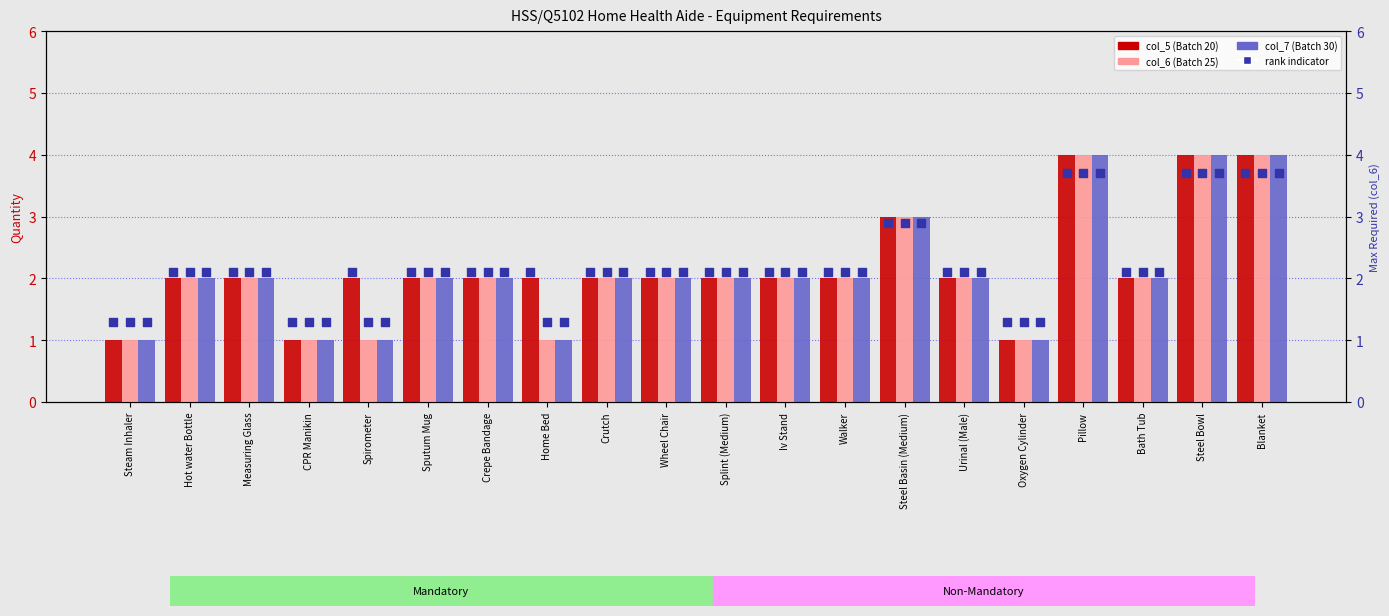

Which series contains the highest Y value?

col_5 (Batch 20)